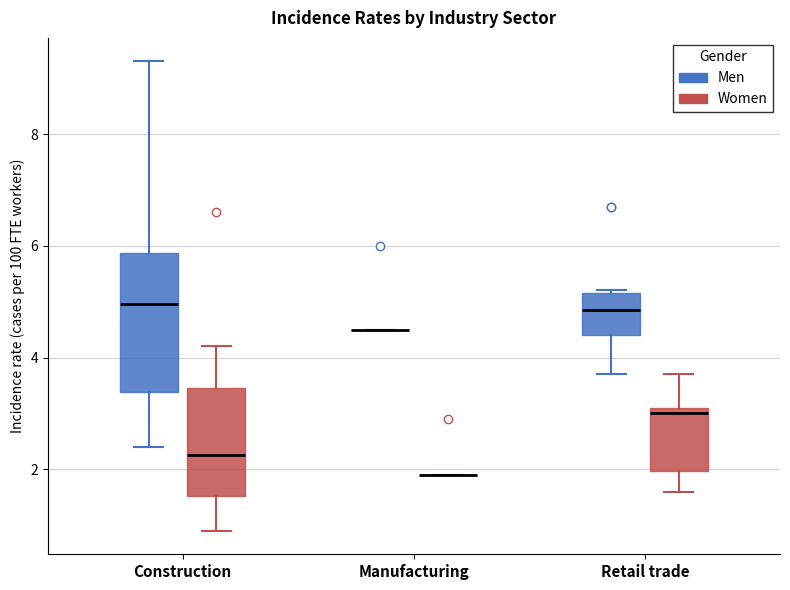

Which box is the tallest, from its lower edge to its upper edge?

Construction (Men)